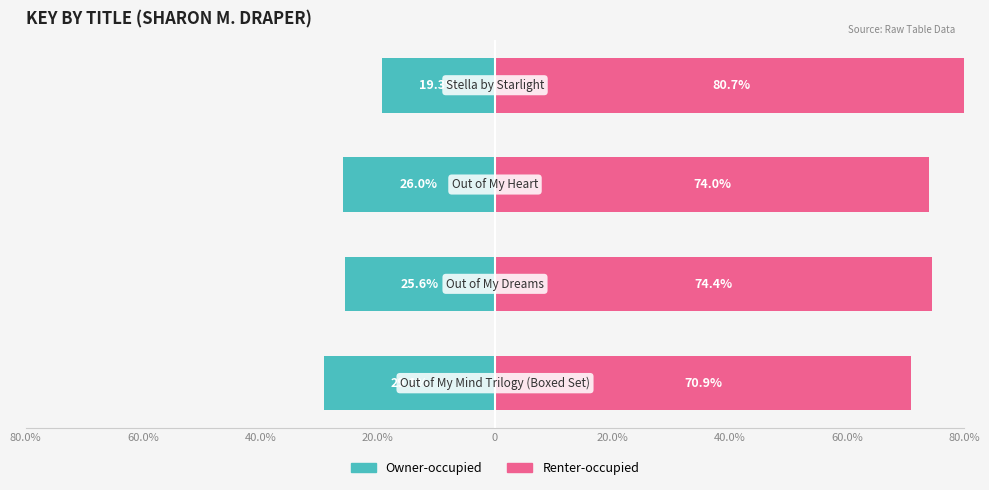

Between 40.0% and 20.0%, which is larger?

20.0%